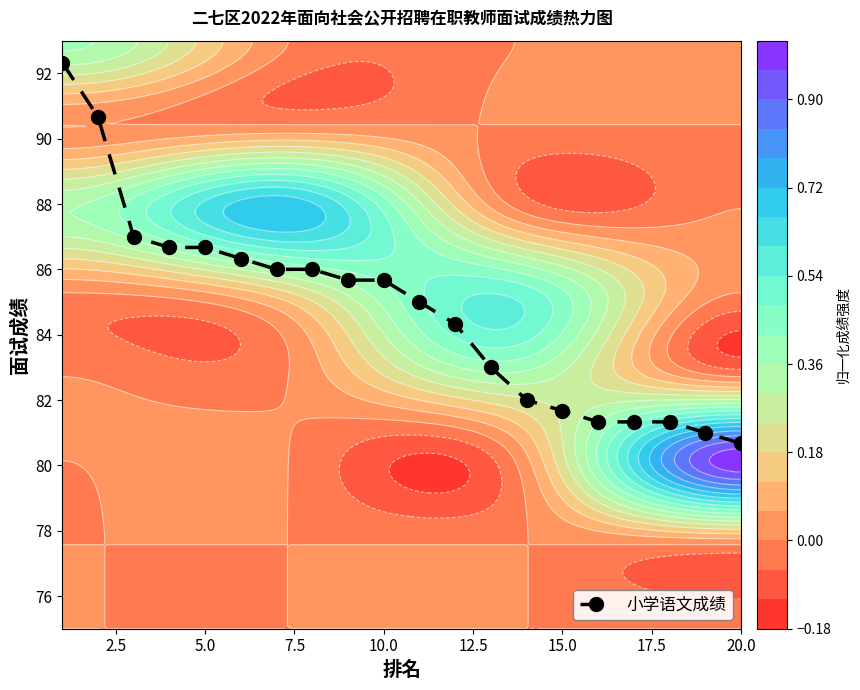

Reading left to right, transcribe all the data shown in this chart.

92.3	90.7	87.0	86.7	86.7	86.3	86.0	86.0	85.7	85.7	85.0	84.3	83.0	82.0	81.7	81.3	81.3	81.3	81.0	80.7